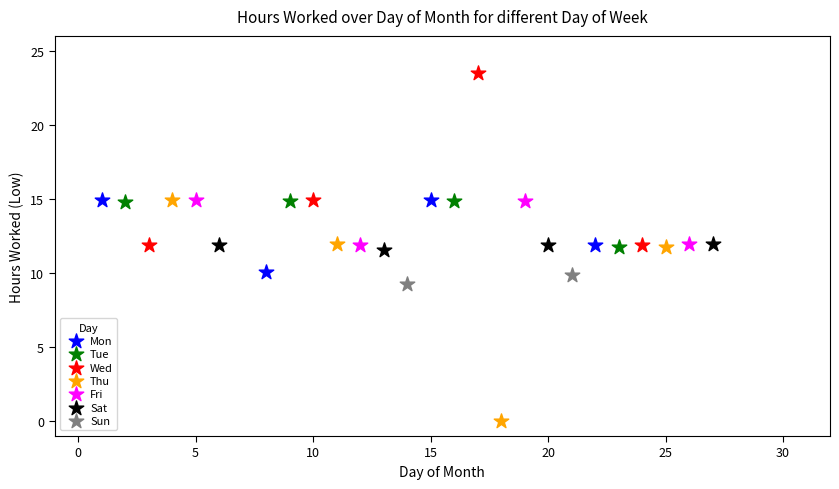

What are all the series names shown in the legend?

Mon, Tue, Wed, Thu, Fri, Sat, Sun